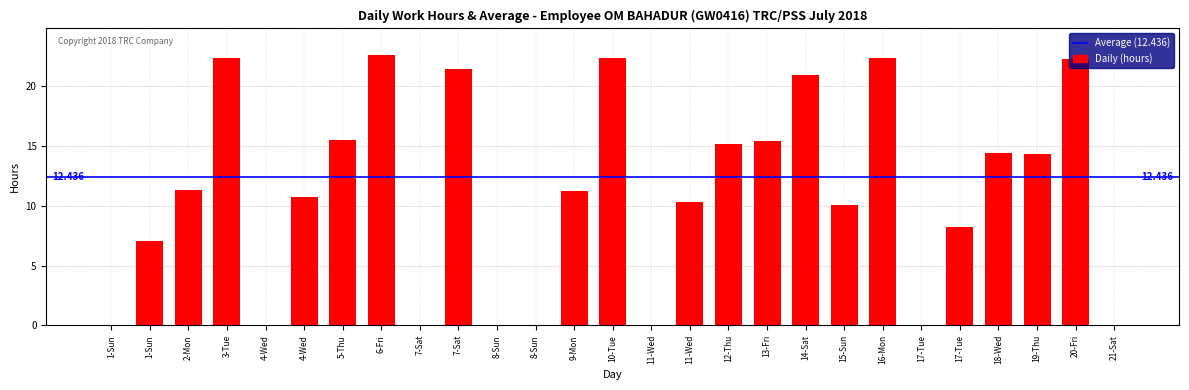

How many distinct data groups are displayed?

1